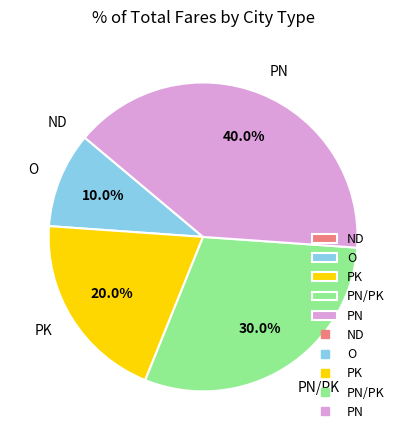

What is the total percentage of O and PN?

50.0%